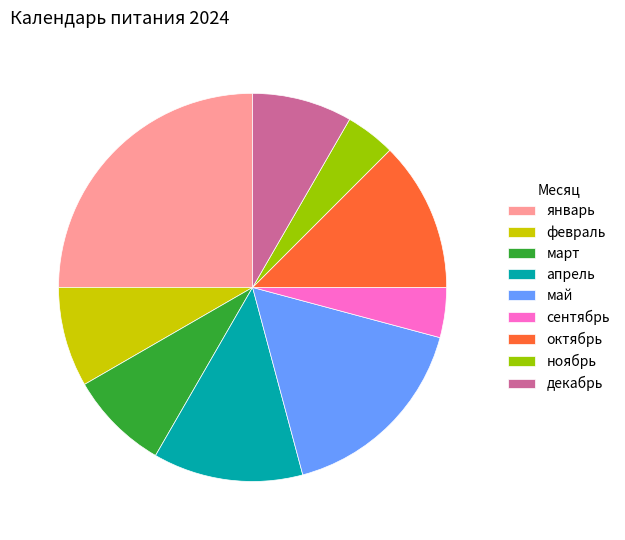

Do октябрь and май together represent more than half of the pie?

No